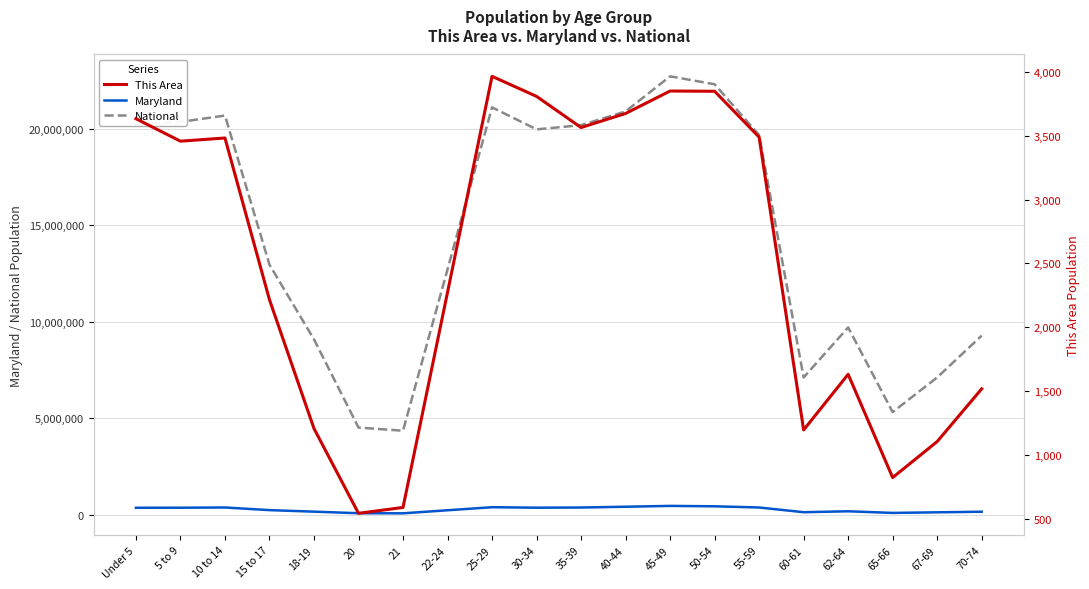

How many interior local peaks does the This Area series have?

4